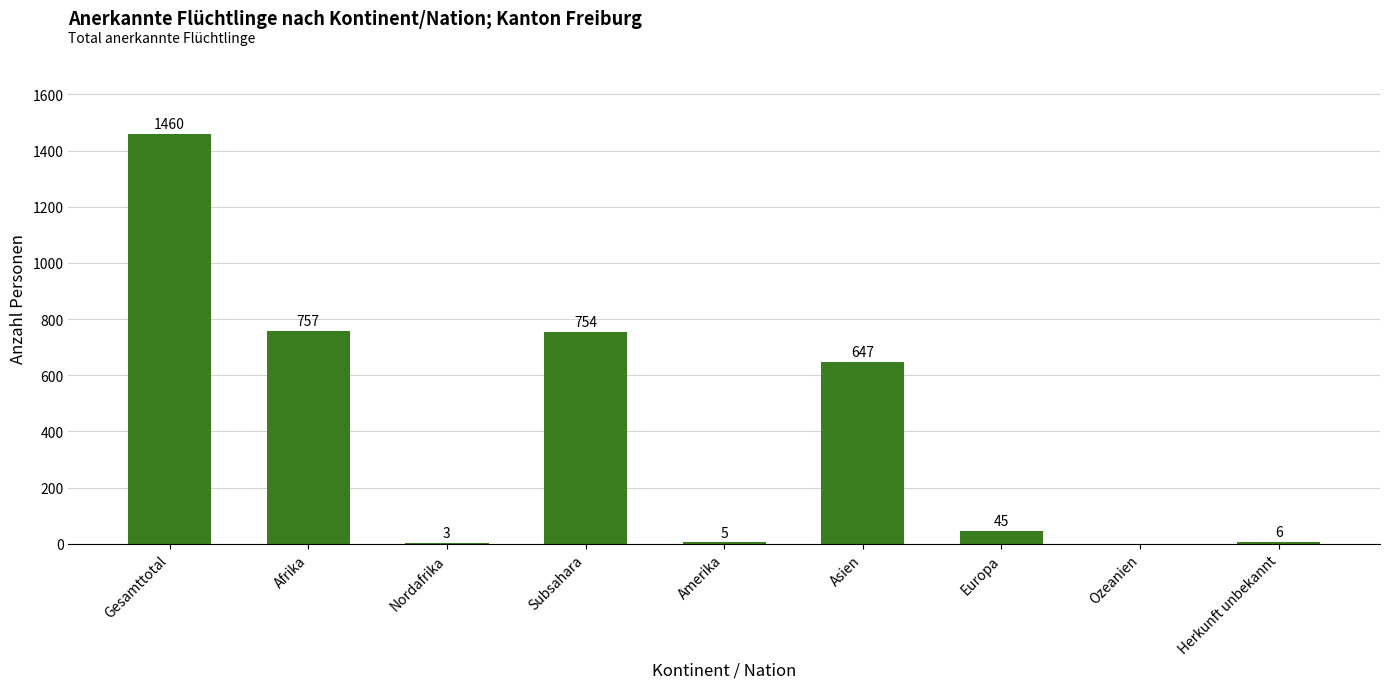

What is the change in value from Nordafrika to Europa?

+42